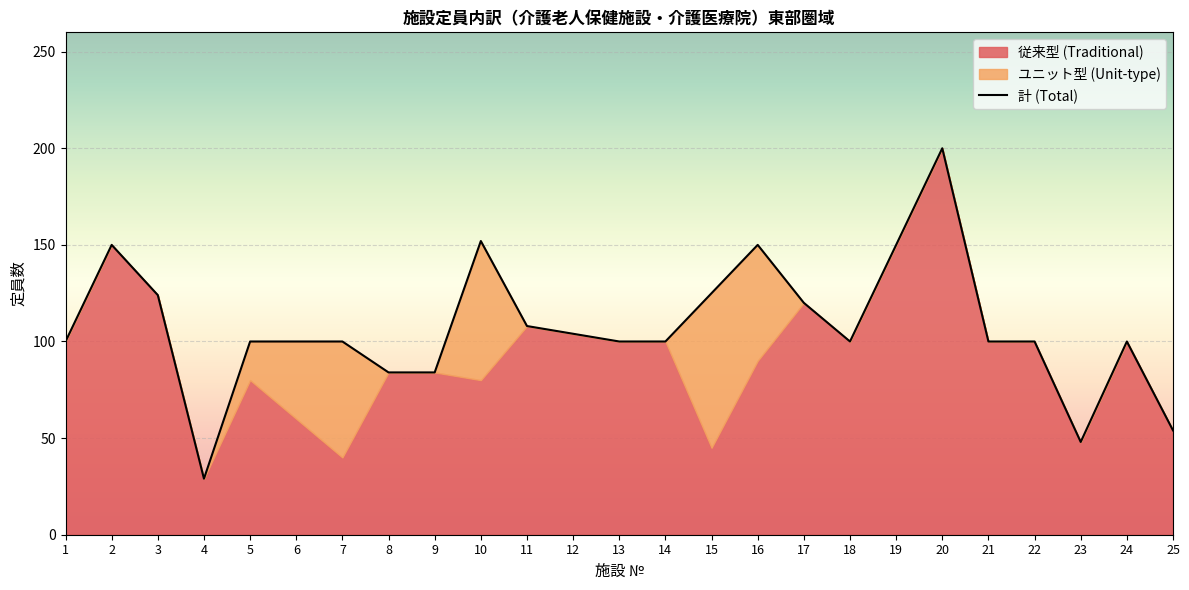

List the labels in order of value, smallest first.

4, 23, 25, 8, 9, 1, 5, 6, 7, 13, 14, 18, 21, 22, 24, 12, 11, 17, 3, 15, 2, 16, 19, 10, 20